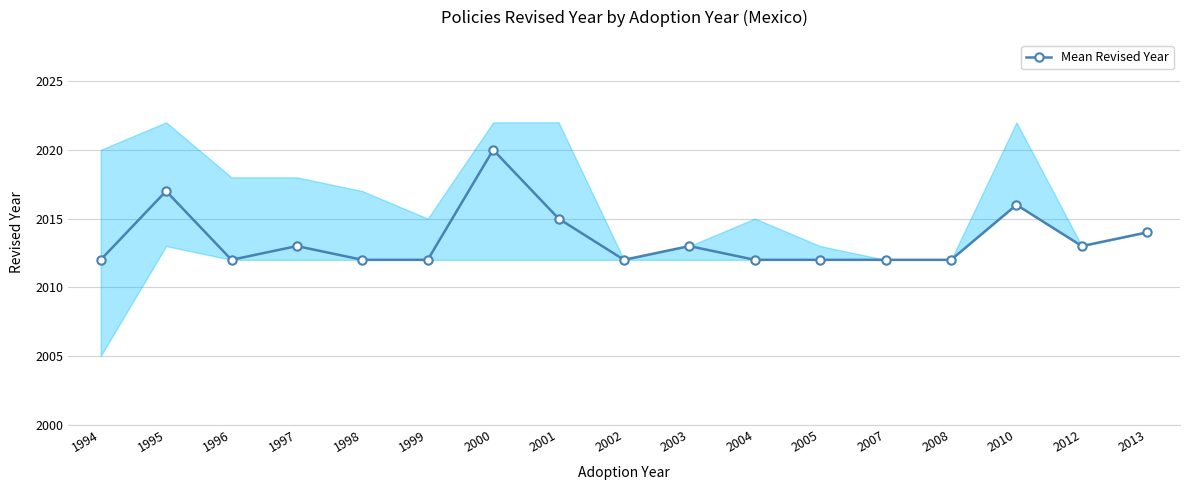

How many categories are shown in the chart?

17